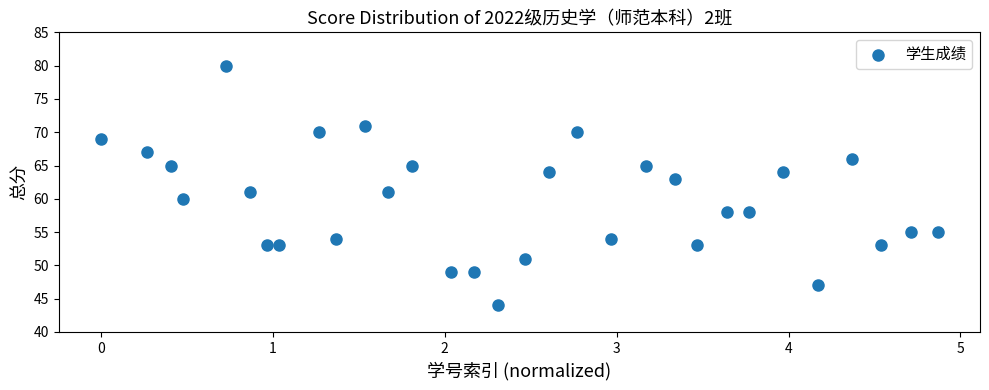

What is the range of Y values (max minus min)?

36